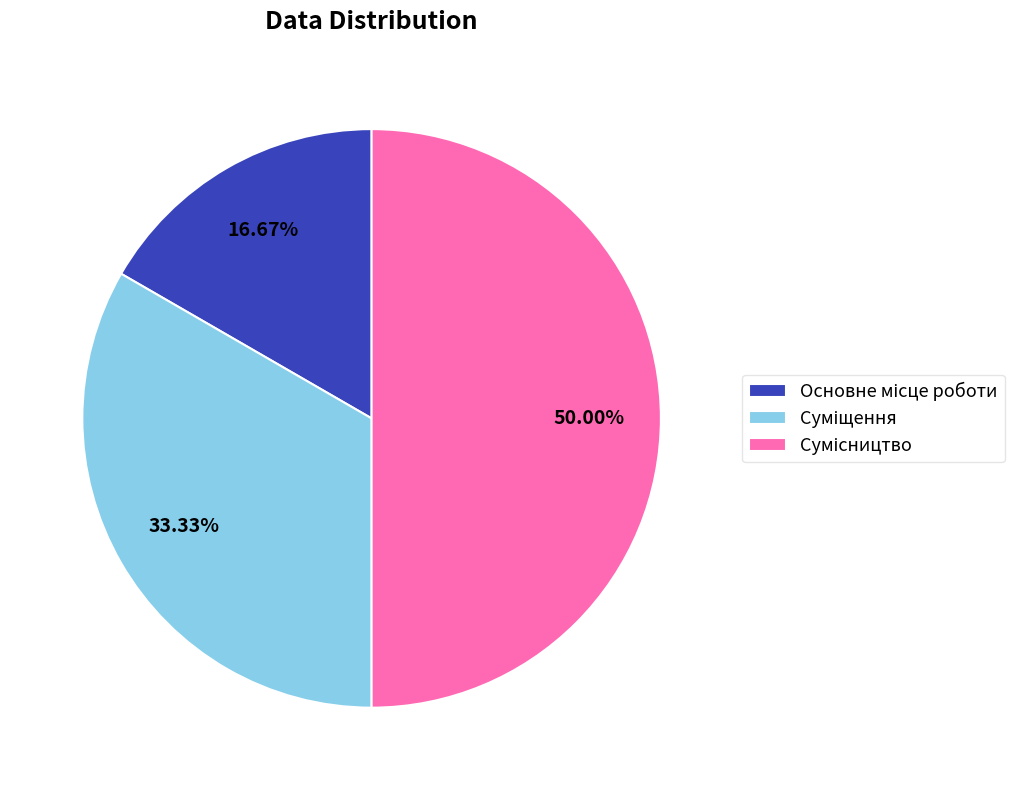

Is Основне місце роботи the majority of the pie?

No